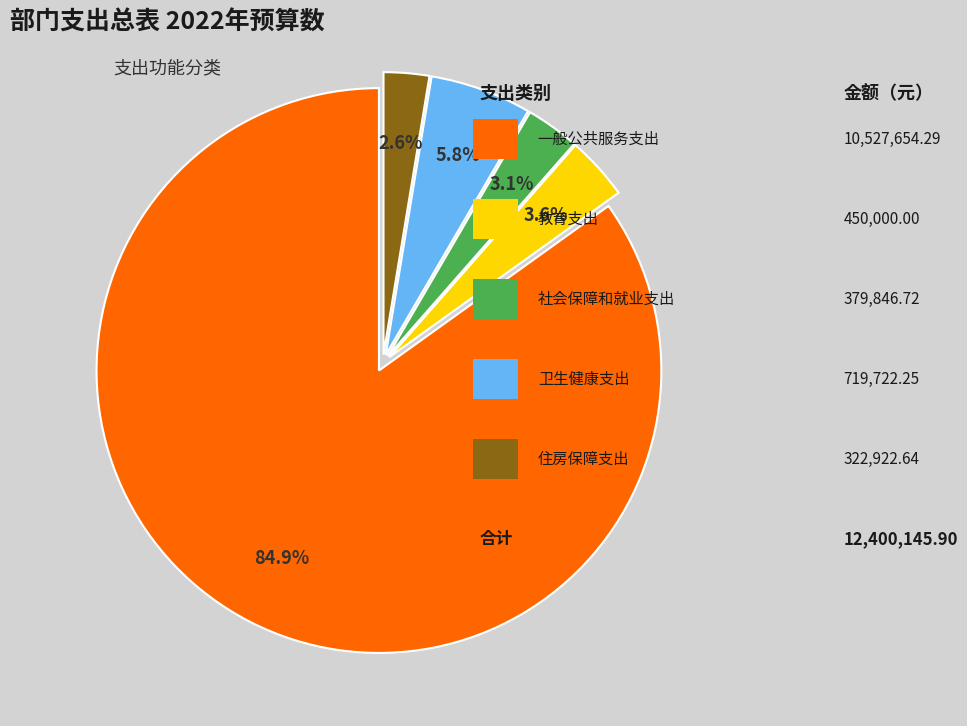

To the nearest percent, what is the average slice percentage?

20%